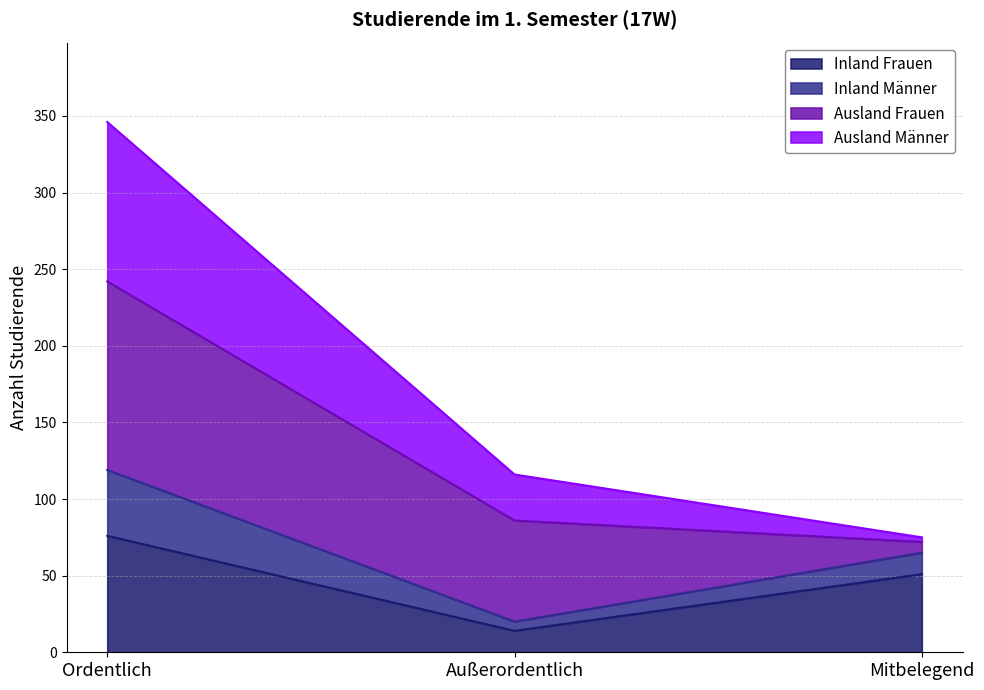

At how many categories does at least one series exceed 234?

1